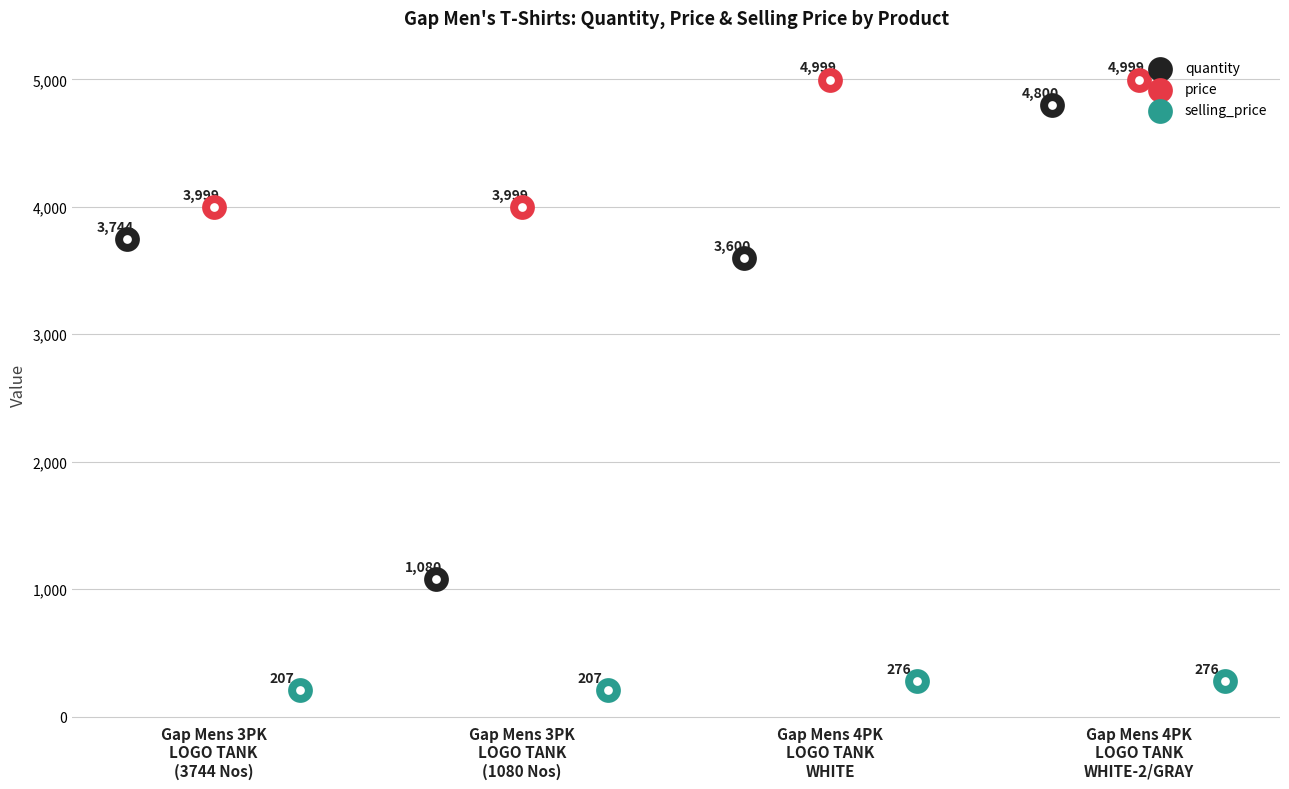

What is the total value across all series at Gap Mens 3PK
LOGO TANK
(3744 Nos)?

7950